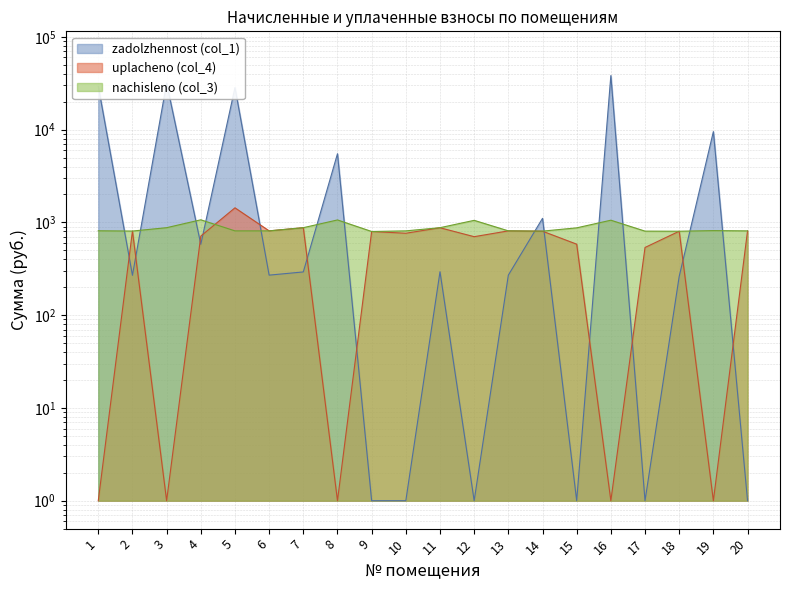

What is the value of the uplacheno (col_4) point at the 2nd from the left?

807.3